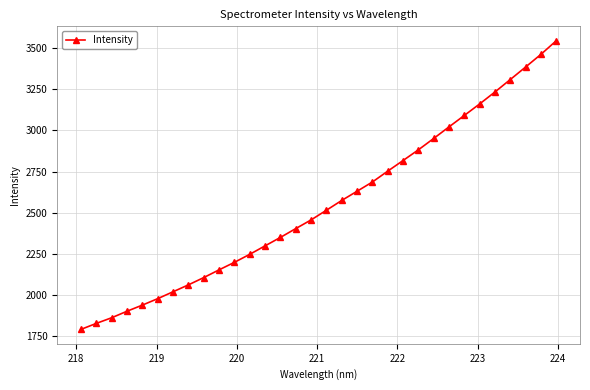

What is the maximum value shown in the chart?

3544.6